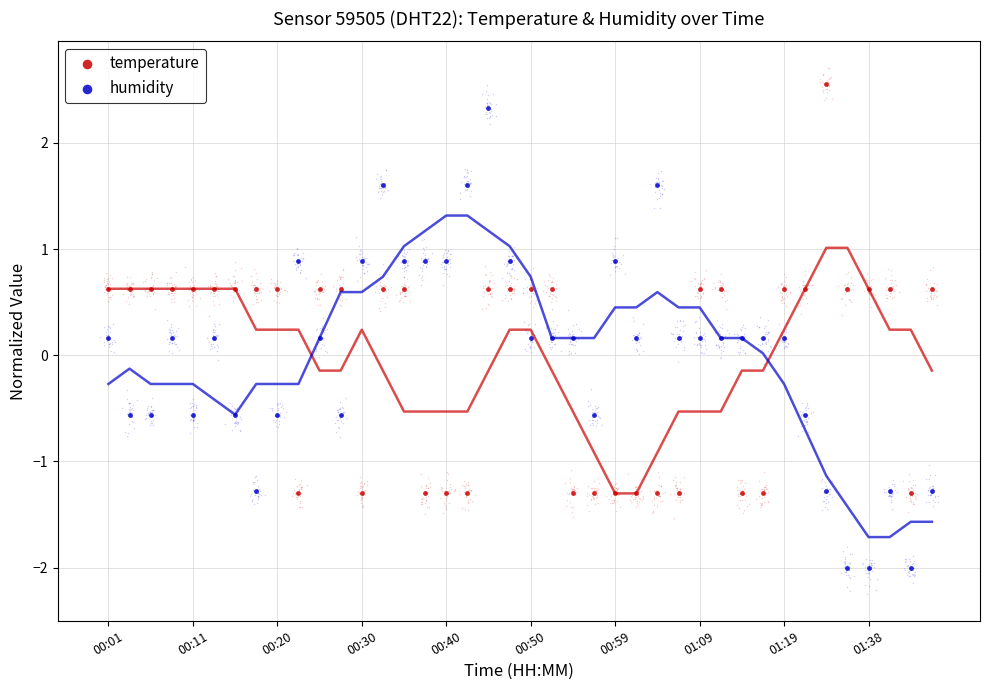

At how many categories does at least one series exceed 0?

38